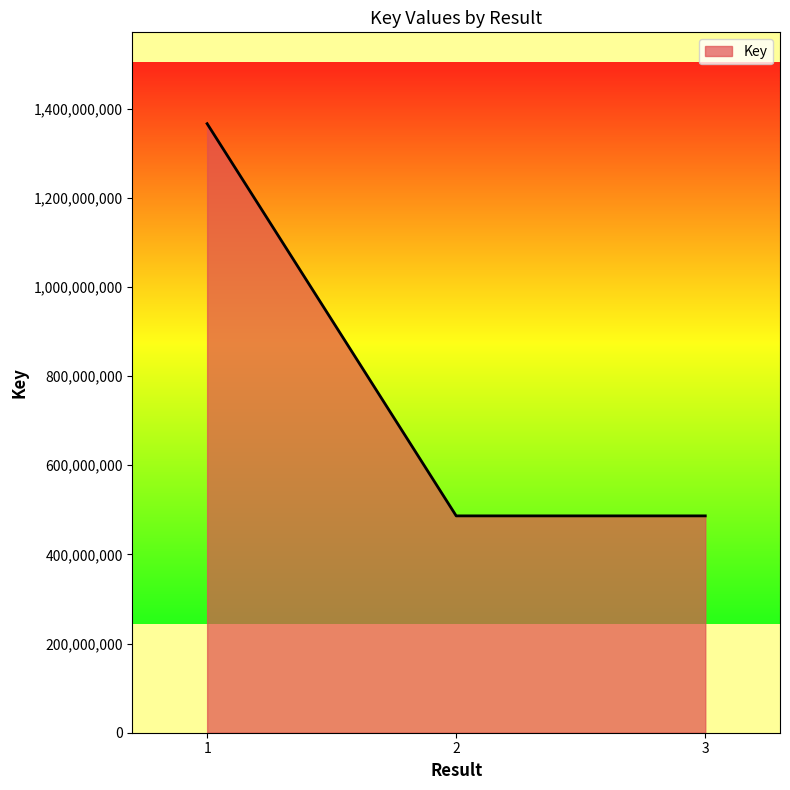

What is the smallest value displayed?

486369558